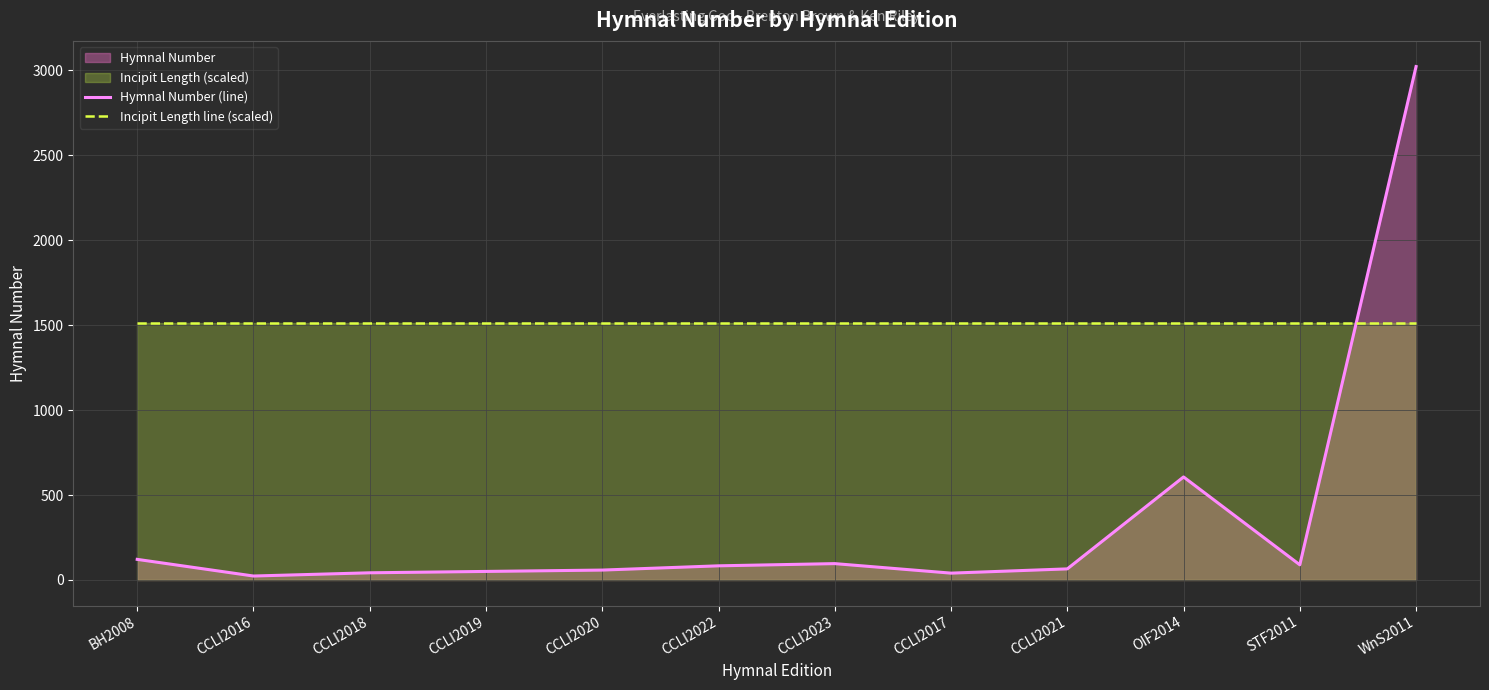

Between CCLI2023 and WnS2011, which is larger?

WnS2011